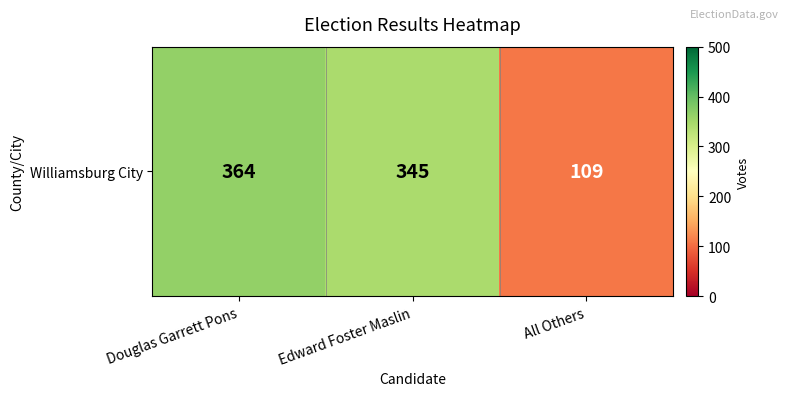

The chart shows a value of 38 at All Others. True or false?

False